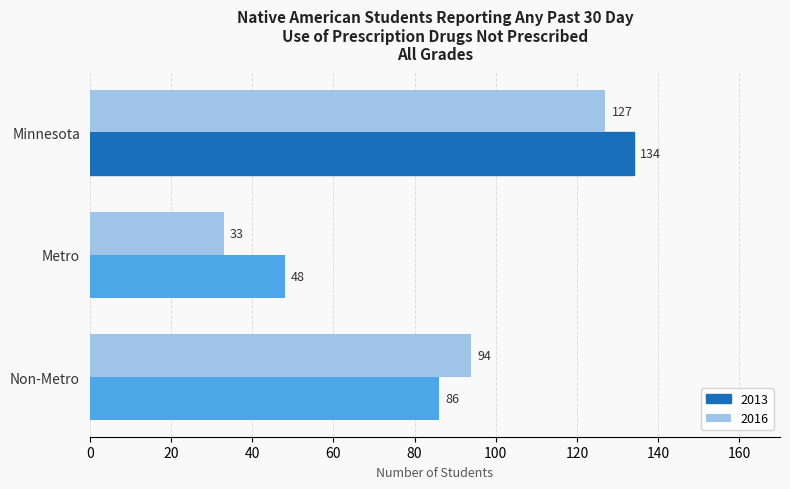

Which label corresponds to the smallest value in the chart?

Metro